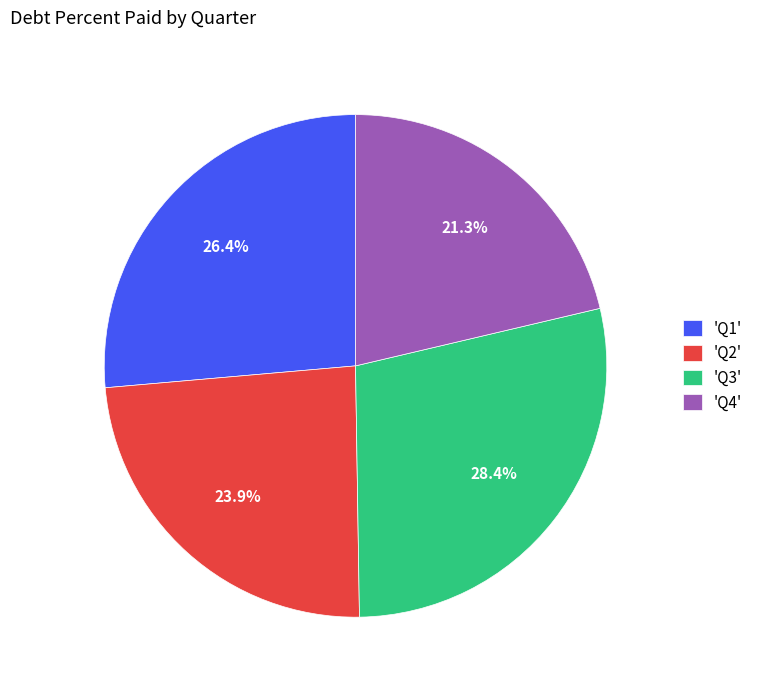

Rank the categories by value from highest to lowest.

'Q3', 'Q1', 'Q2', 'Q4'